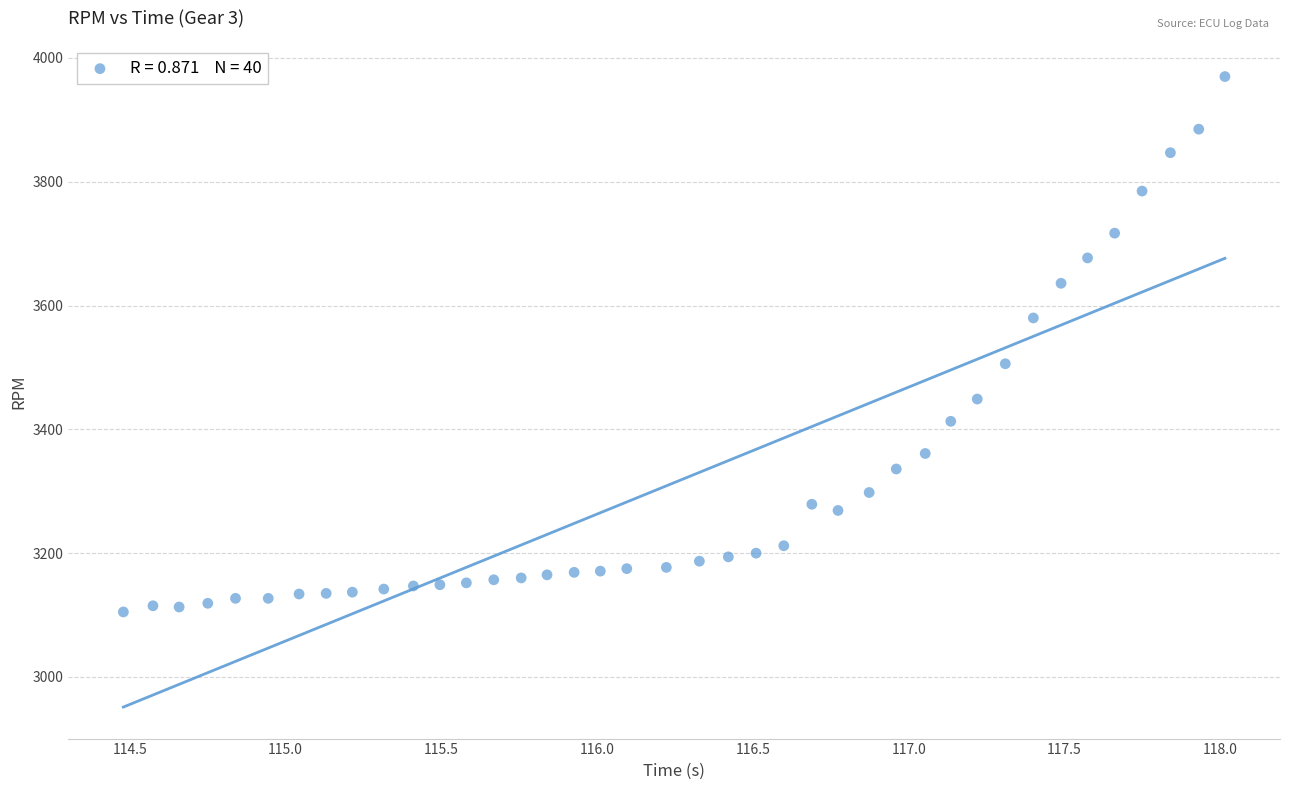

What is the range of Y values (max minus min)?

865